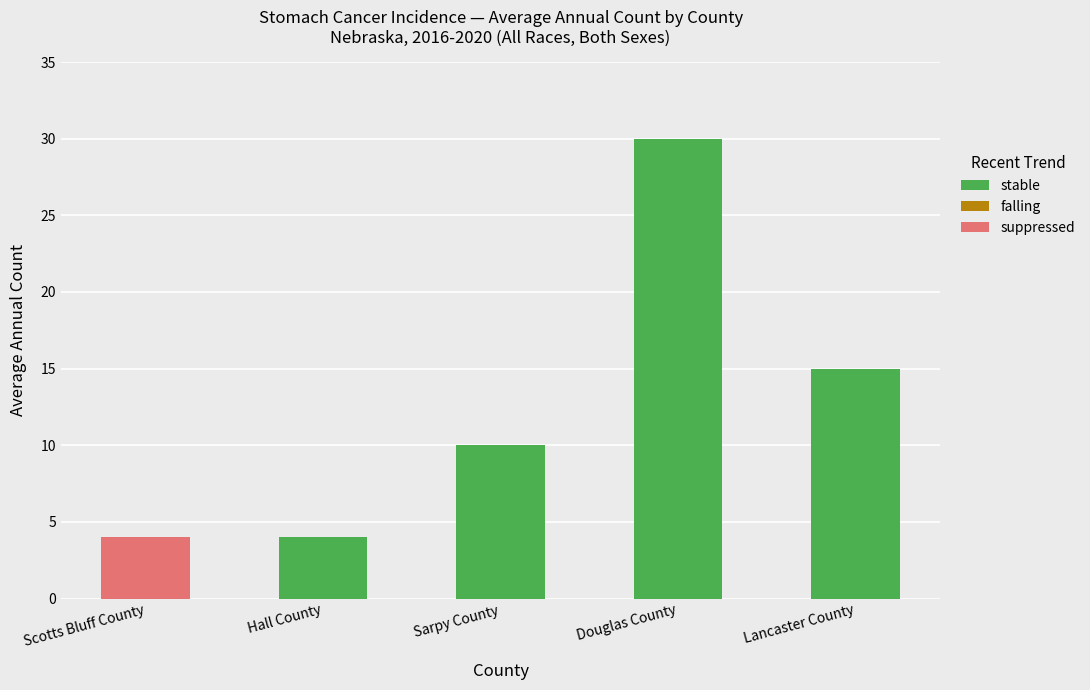

Are the bars grouped side by side (vs. stacked)?

No